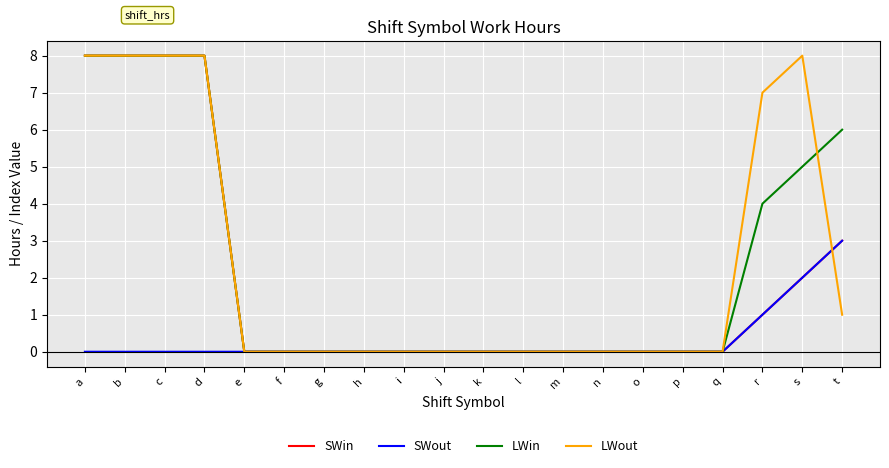

The value of SWin at n is 0. True or false?

True